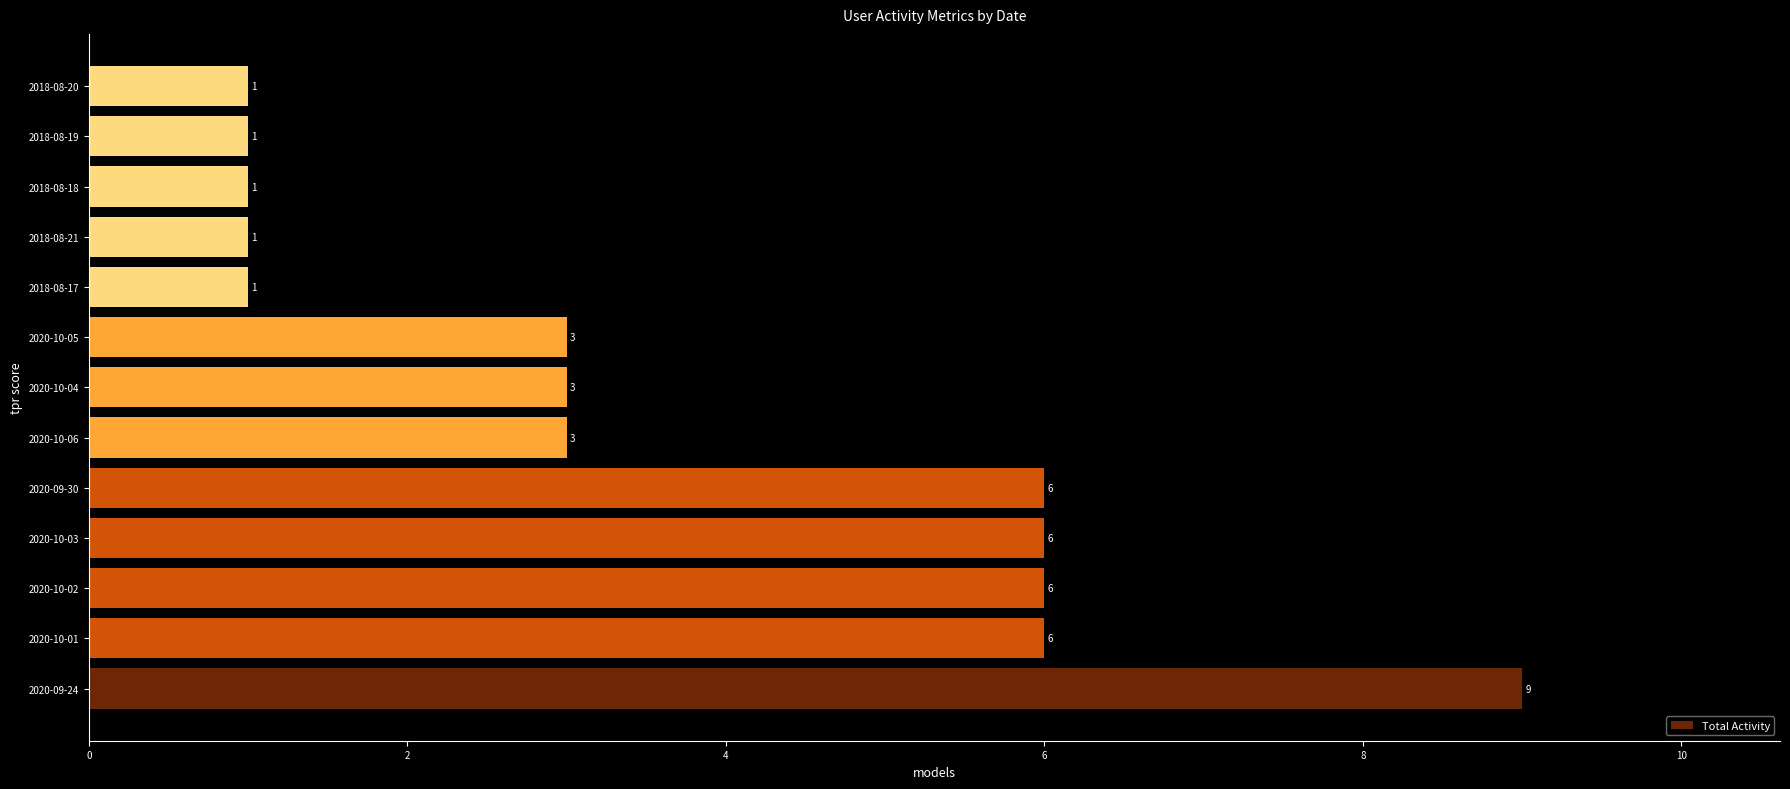

The value at 2020-10-02 is 6. True or false?

True